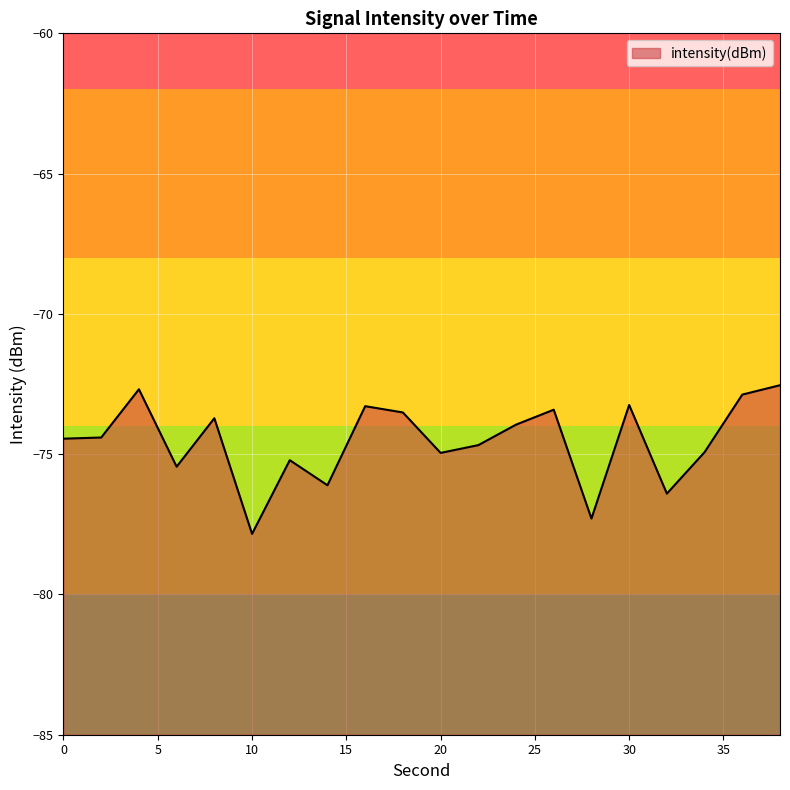

At which label does the data first exceed -74?

4